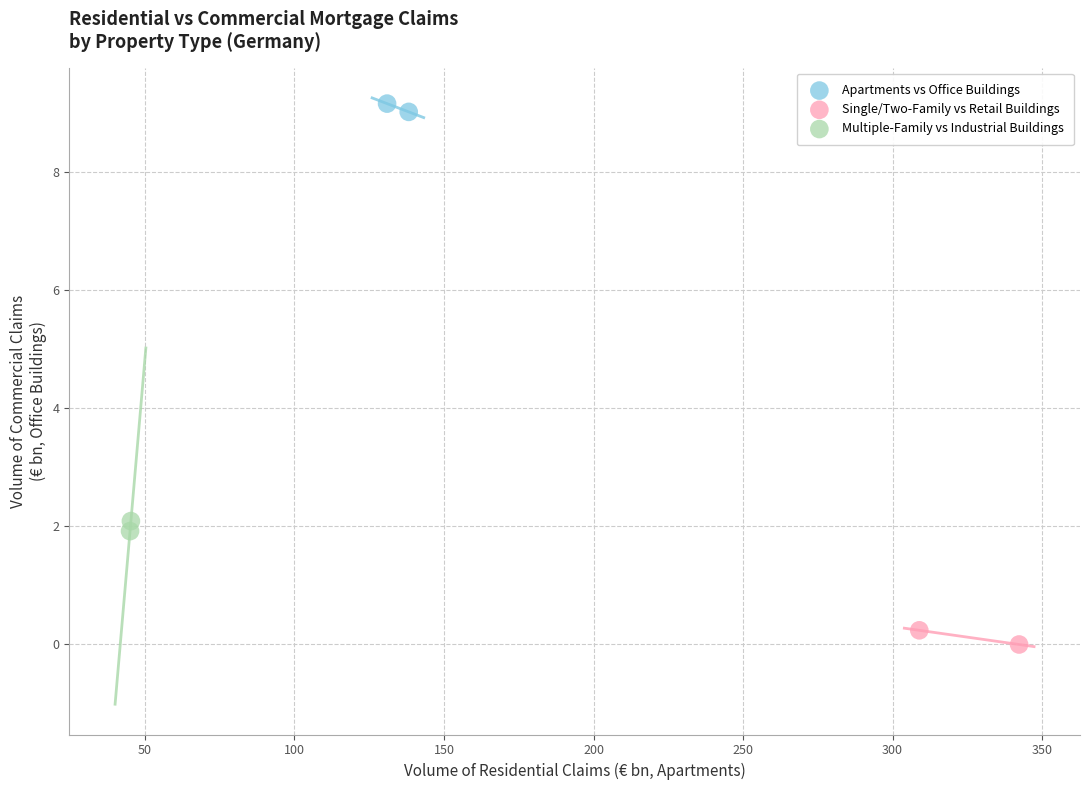

Which series contains the highest Y value?

Apartments vs Office Buildings